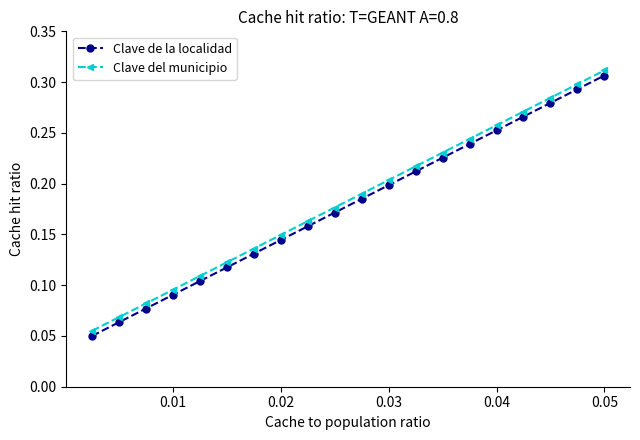

True or false: Clave del municipio and Clave de la localidad intersect in this chart.

False